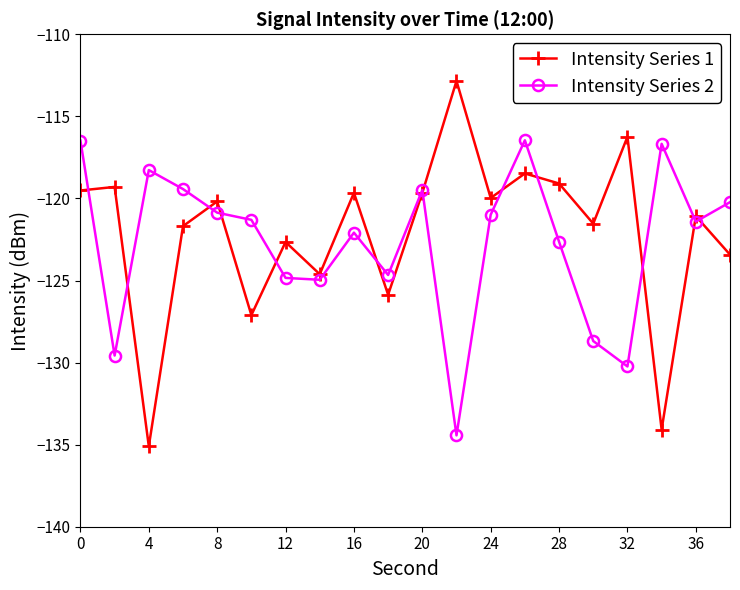

What is the smallest value displayed?

-135.1